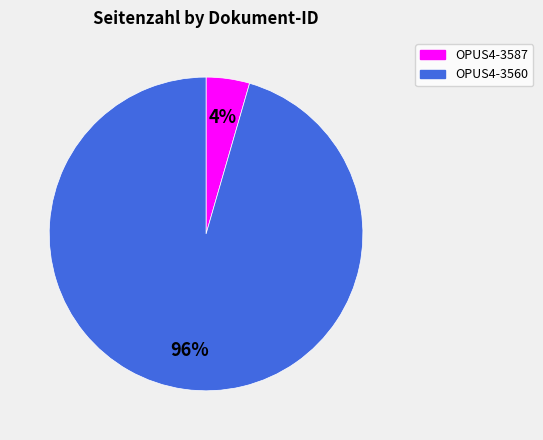

To the nearest percent, what is the average slice percentage?

50%